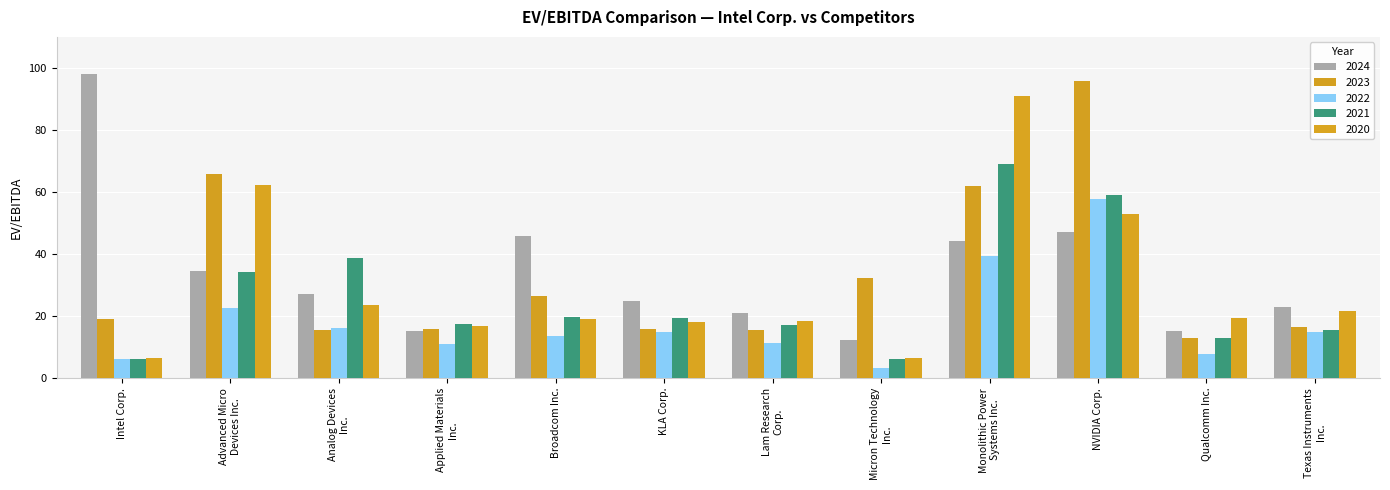

Rank the series by their maximum value, from highest to lowest.

2024, 2023, 2020, 2021, 2022